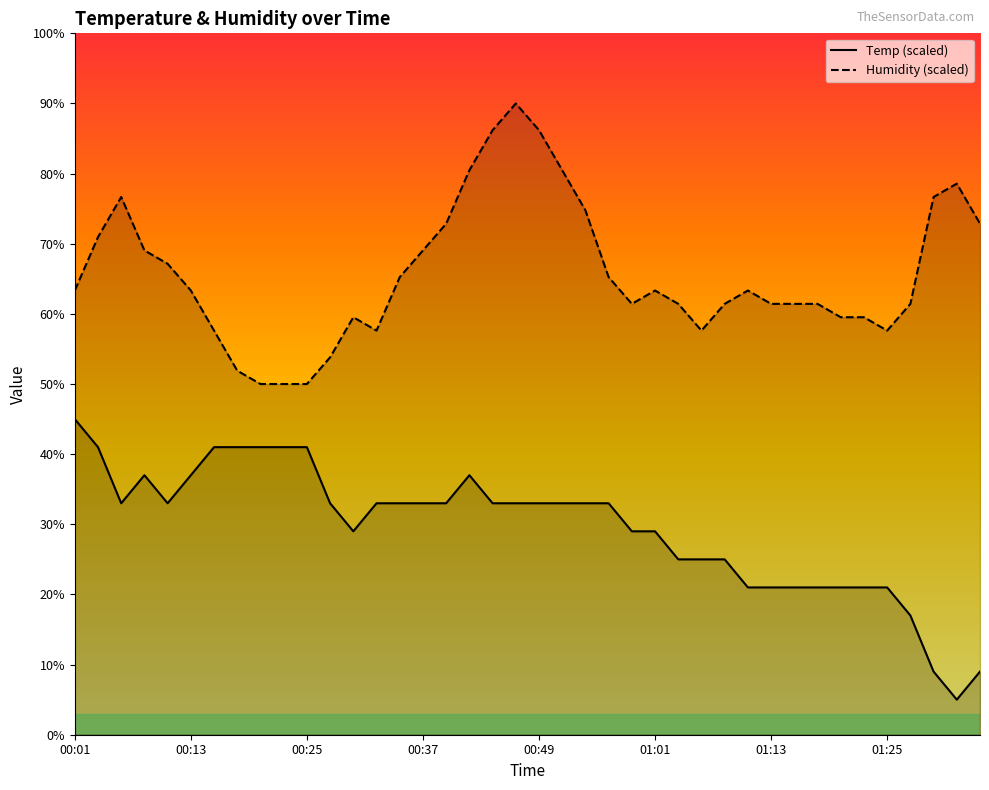

What is the sum of the Temp values at 01:06 and 00:03?

66.0